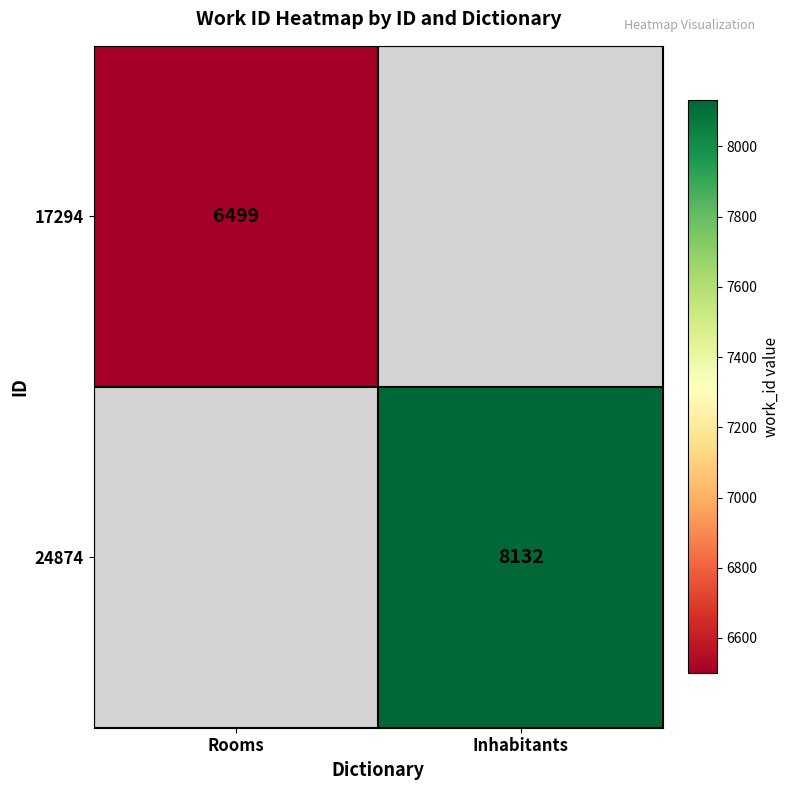

The value of 17294 at Rooms is 3141. True or false?

False